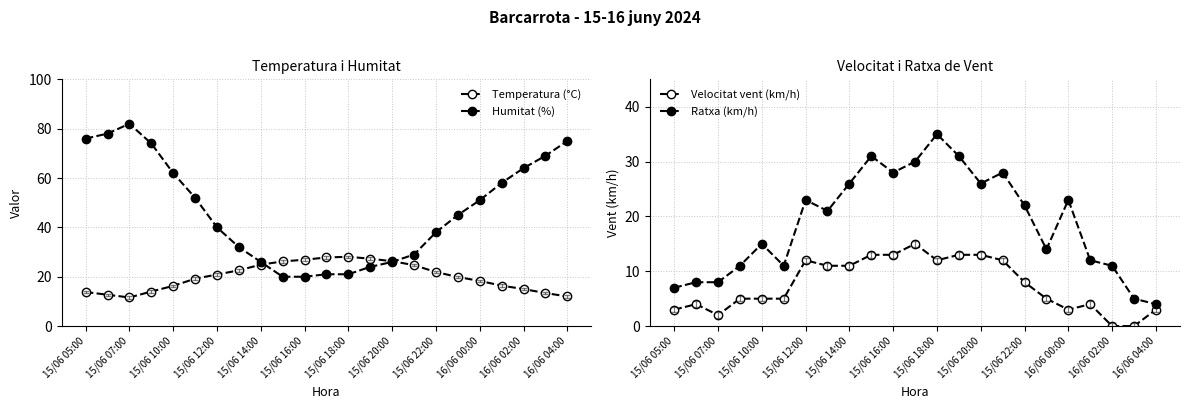

Reading left to right, what are all the values shown in this chart?

Temperatura (°C): 13.8	12.7	11.6	14.0	16.3	19.2	20.9	22.6	24.9	26.2	26.9	27.8	28.1	27.3	26.3	24.7	21.9	19.9	18.3	16.4	15.0	13.4	12.0
Humitat (%): 76.0	78.0	82.0	74.0	62.0	52.0	40.0	32.0	26.0	20.0	20.0	21.0	21.0	24.0	26.0	29.0	38.0	45.0	51.0	58.0	64.0	69.0	75.0
Velocitat vent (km/h): 3.0	4.0	2.0	5.0	5.0	5.0	12.0	11.0	11.0	13.0	13.0	15.0	12.0	13.0	13.0	12.0	8.0	5.0	3.0	4.0	0.0	0.0	3.0
Ratxa (km/h): 7.0	8.0	8.0	11.0	15.0	11.0	23.0	21.0	26.0	31.0	28.0	30.0	35.0	31.0	26.0	28.0	22.0	14.0	23.0	12.0	11.0	5.0	4.0